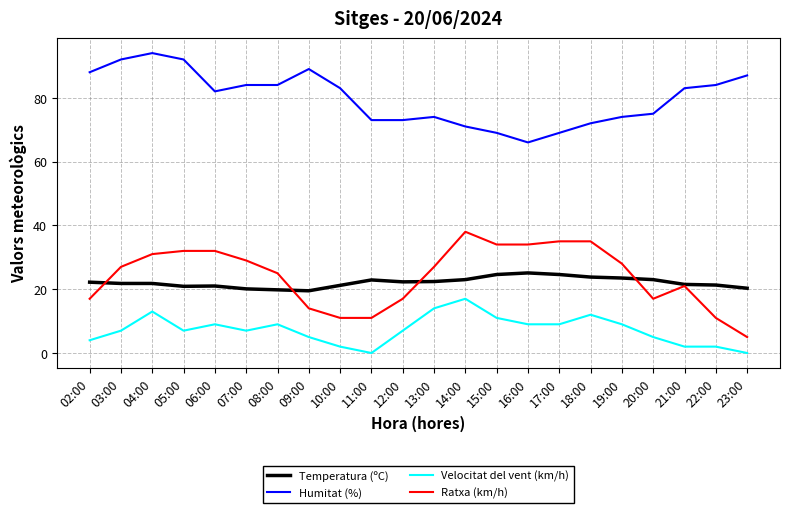

True or false: Temperatura (ºC) and Velocitat del vent (km/h) intersect in this chart.

False